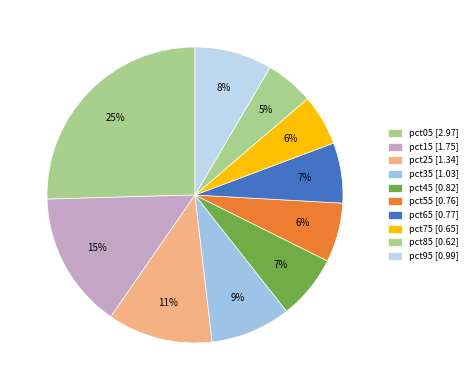

Does any single category account for the majority?

No